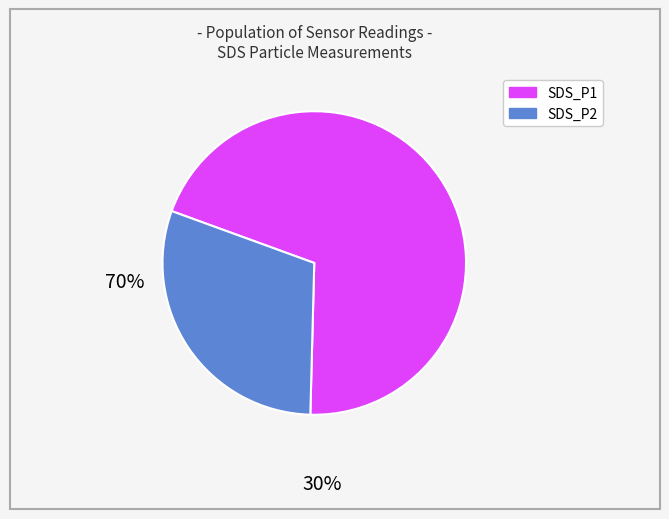

How many segments does this pie chart have?

2